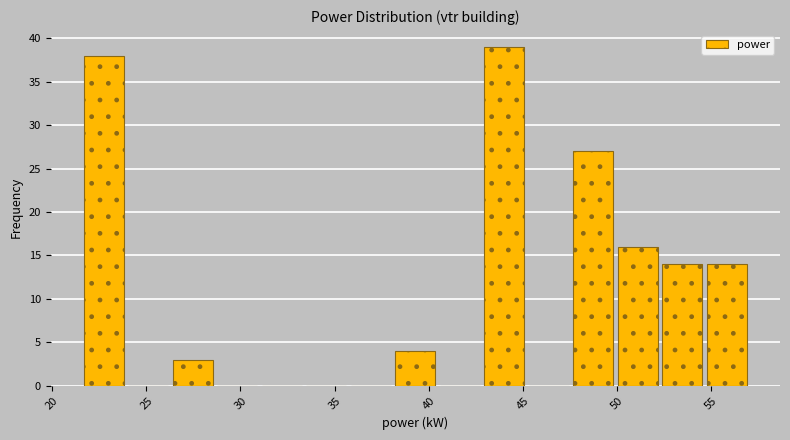

Reading left to right, transcribe this chart: for each bar, give the range it covers on the x-axis and its height. Neither the bar edges nor the heights are printed on the chart, so give them approximately, as read against the axes.

21.5 to 24.0: 38
24.0 to 26.5: 0
26.5 to 28.5: 3
28.5 to 31.0: 0
31.0 to 33.5: 0
33.5 to 35.5: 0
35.5 to 38.0: 0
38.0 to 40.5: 4
40.5 to 43.0: 0
43.0 to 45.0: 39
45.0 to 47.5: 0
47.5 to 50.0: 27
50.0 to 52.5: 16
52.5 to 54.5: 14
54.5 to 57.0: 14